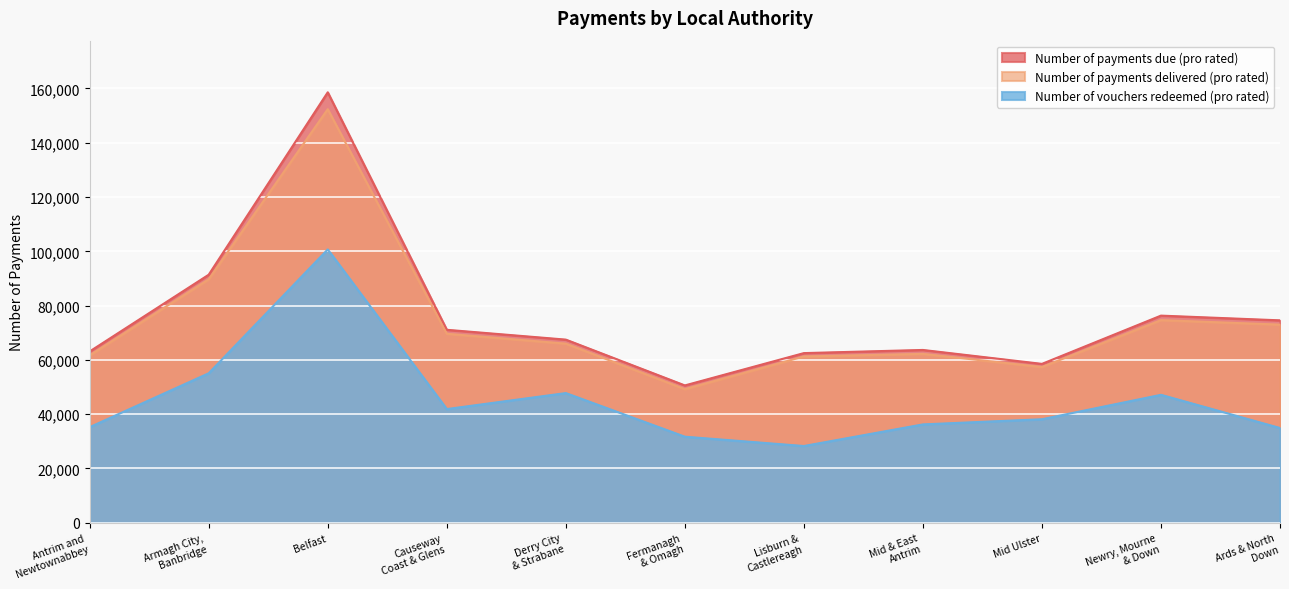

How many interior local peaks does the Number of vouchers redeemed (pro rated) series have?

3